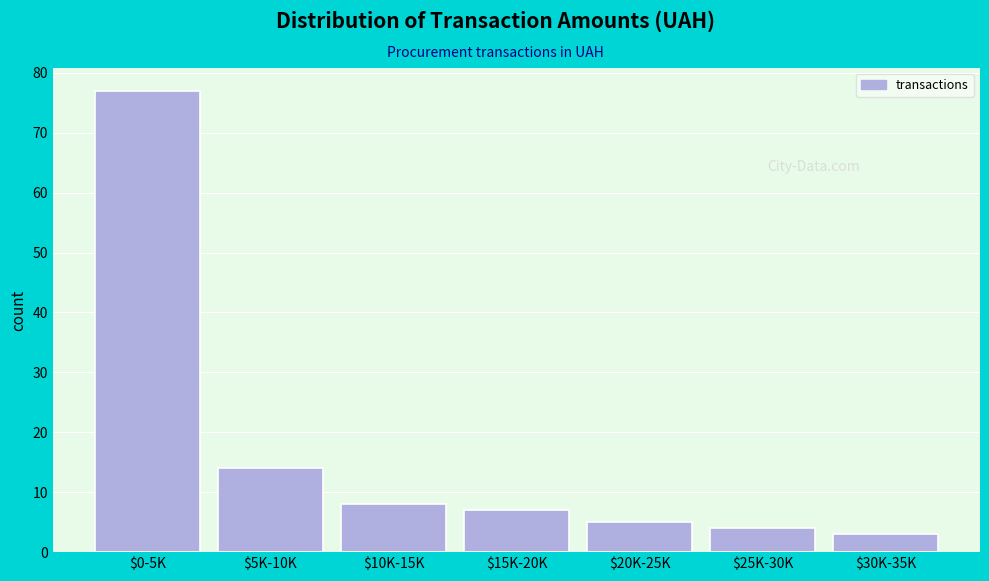

Reading left to right, list all the values displayed in this chart.

77	14	8	7	5	4	3